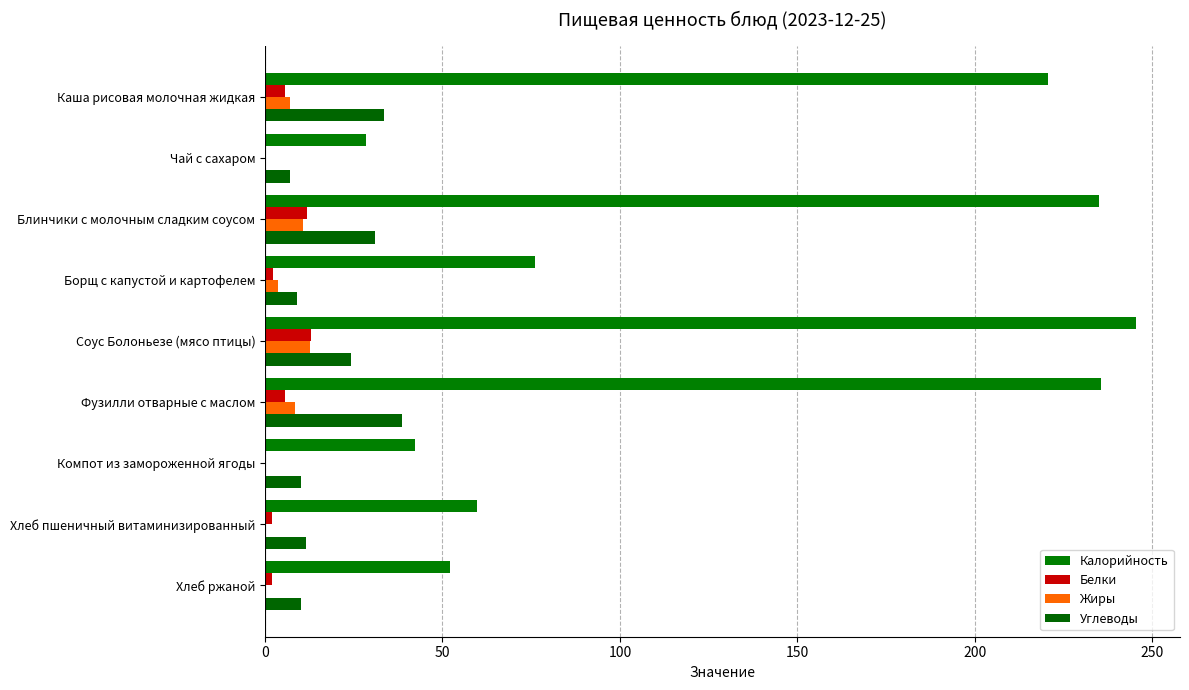

What is the average value of the Жиры series?

4.8